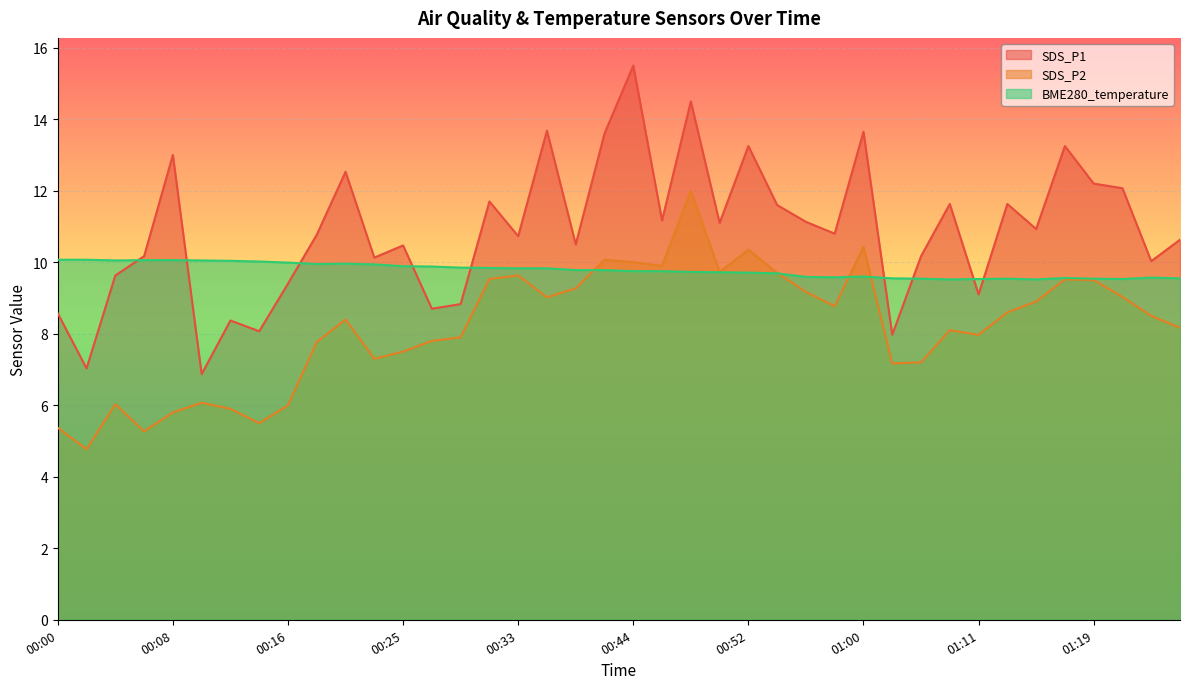

What is the value of the SDS_P1 point at the 10th from the left?

10.8